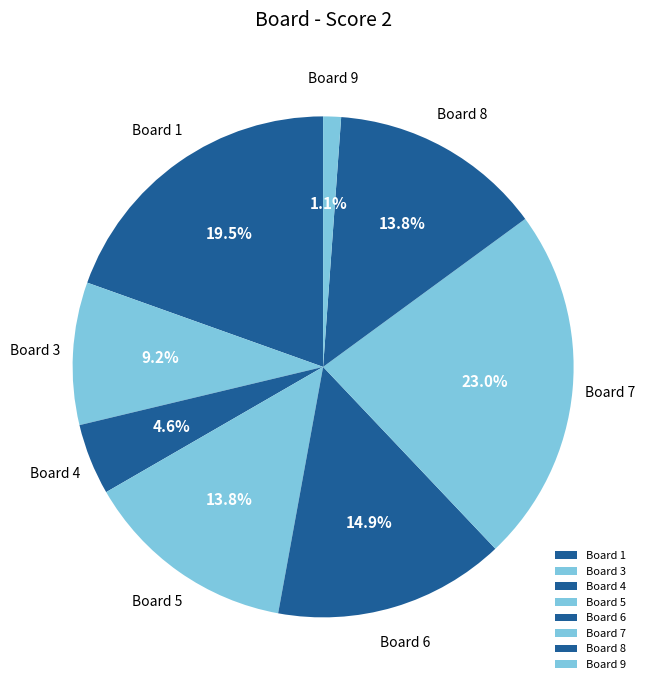

To the nearest percent, what is the average slice percentage?

12%